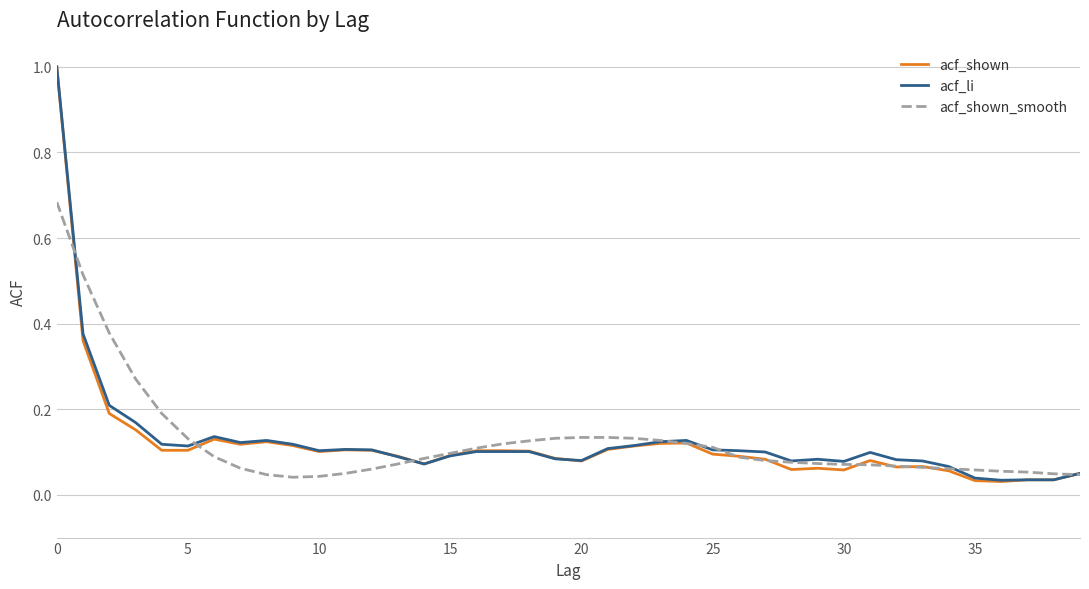

At how many categories does at least one series exceed 0?

40